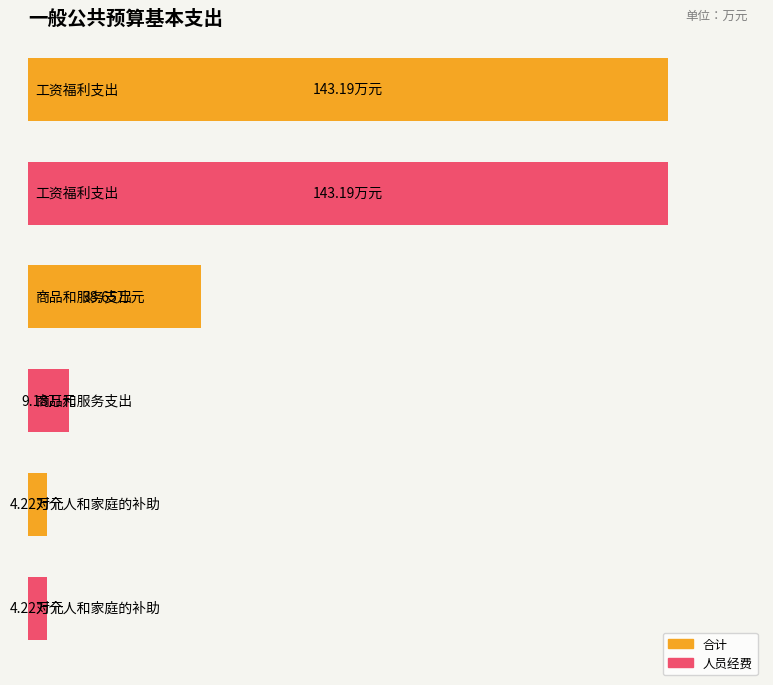

What is the difference between the maximum and minimum values in the 合计 series?

139.0